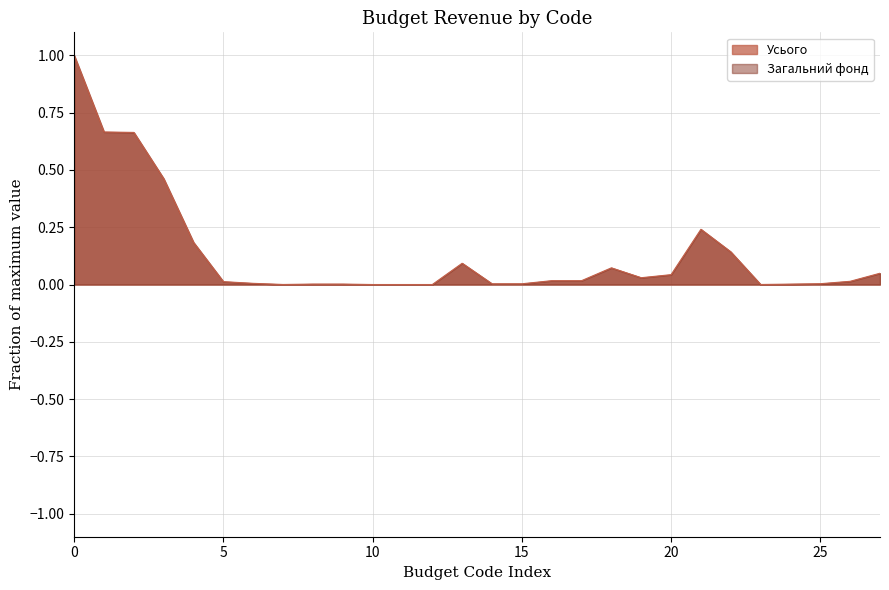

What is the maximum value for Усього?

1.0